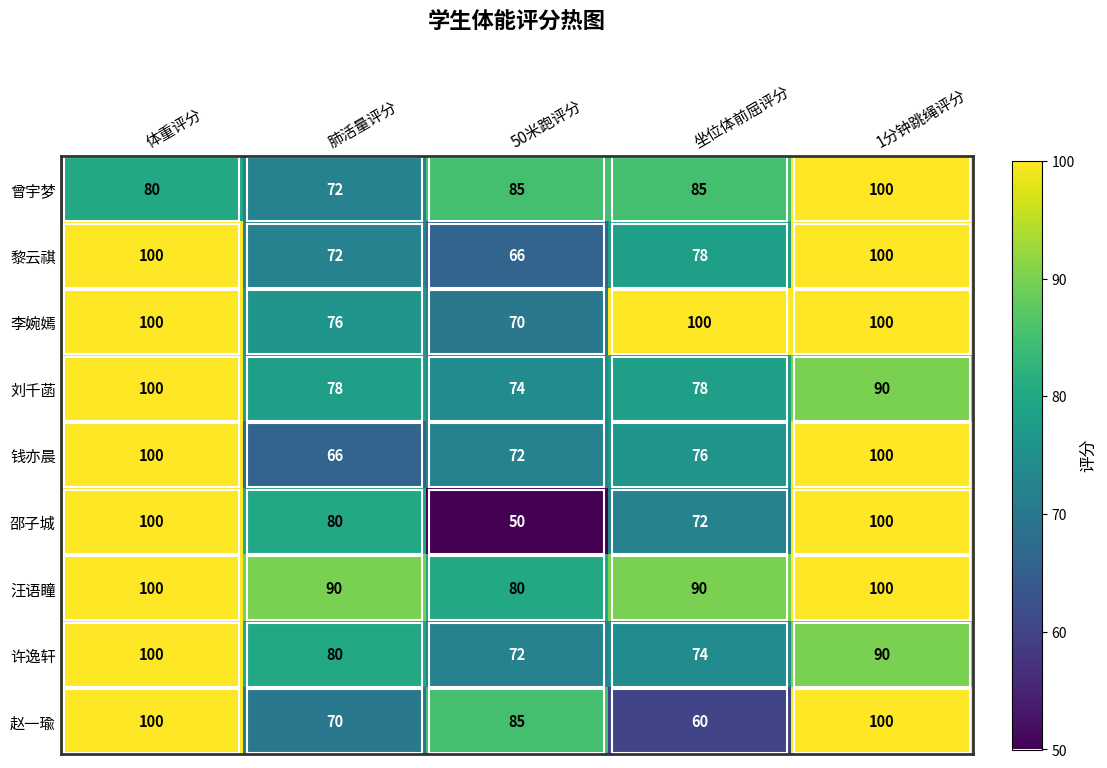

Between 肺活量评分 and 1分钟跳绳评分, which series saw the biggest shift?

钱亦晨